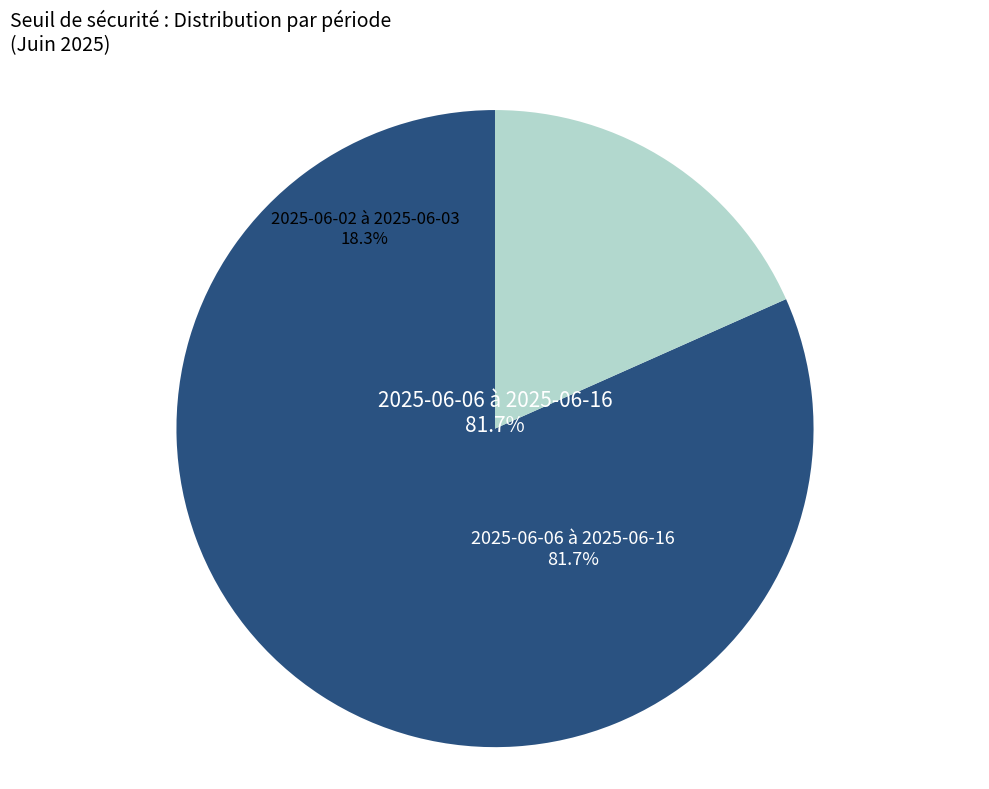

Is 2025-06-10 the majority of the pie?

No